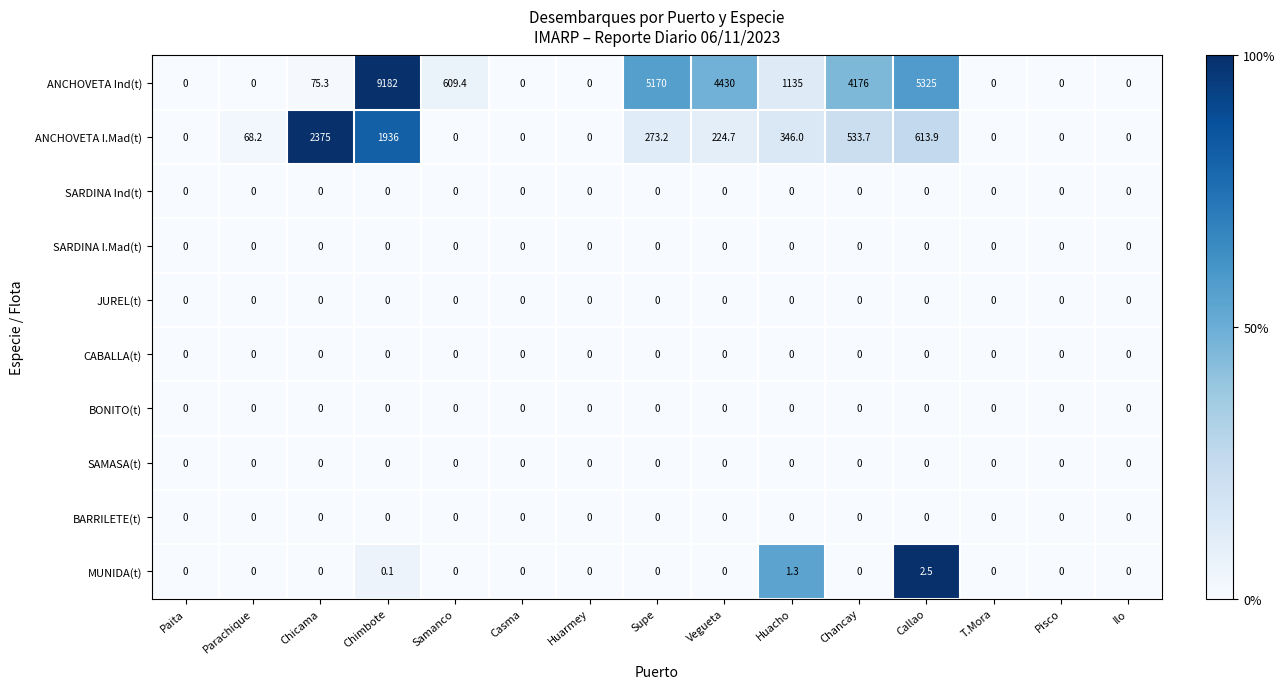

Count the number of data series in this chart.

10